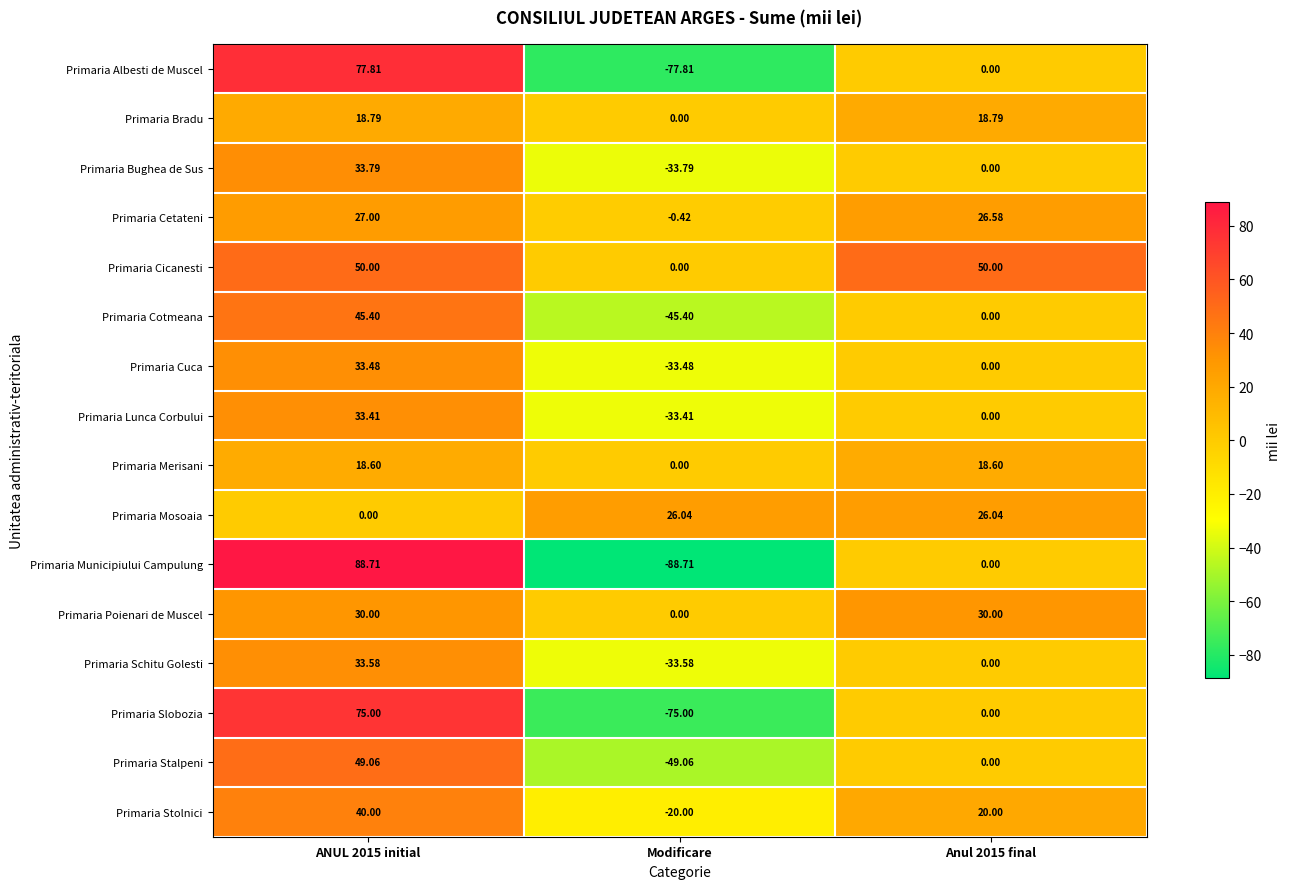

Is the value of Primaria Municipiului Campulung at Modificare greater than the value of Primaria Stalpeni at ANUL 2015 initial?

No